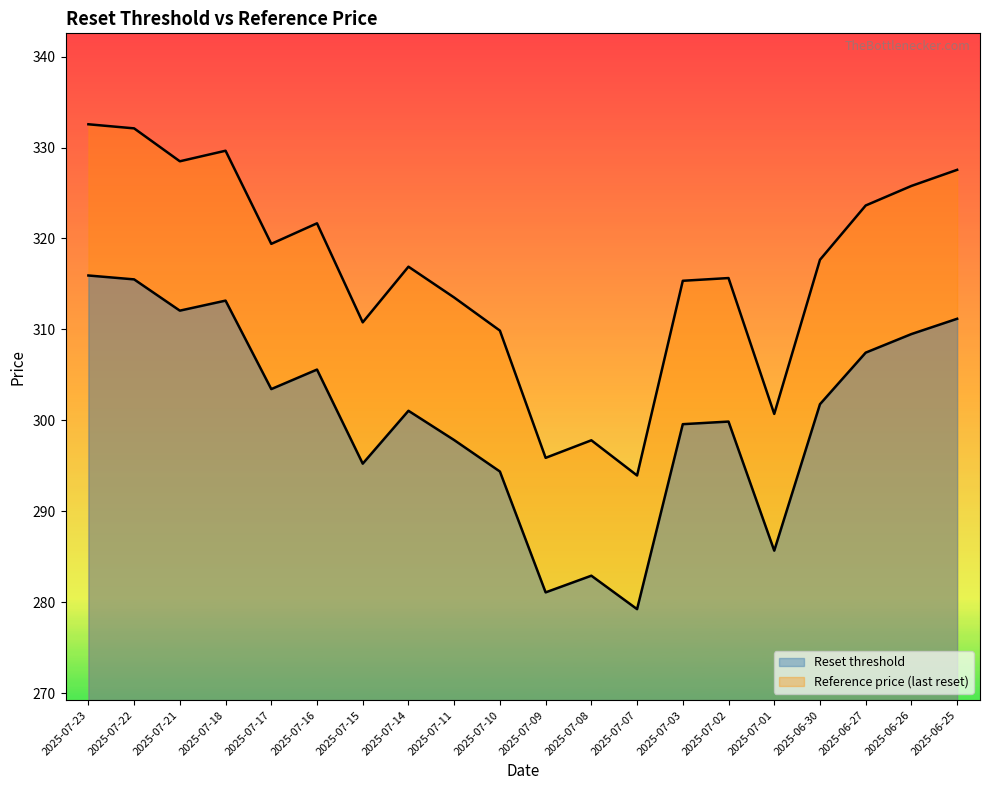

Does the chart display data point markers on the line(s)?

No